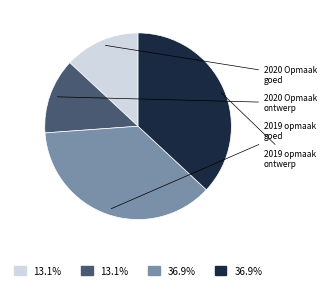

Is there a majority slice in this chart?

No